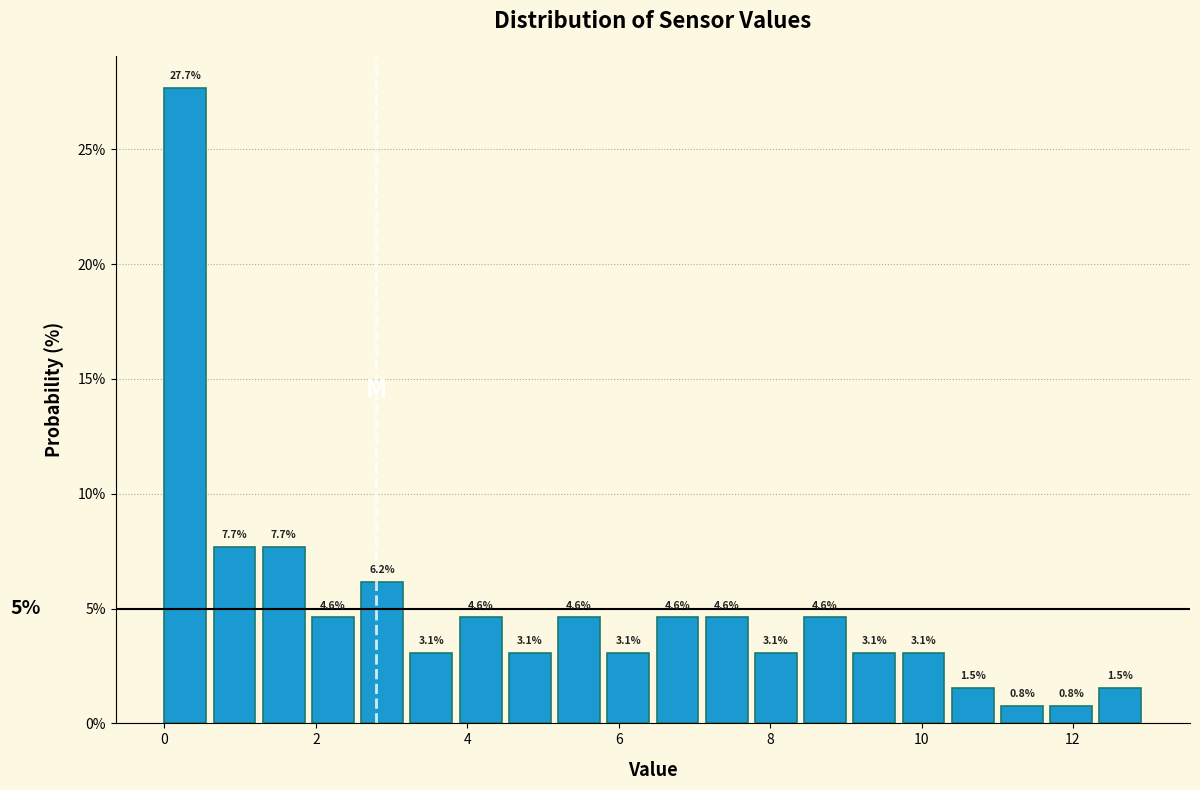

Read against the x-axis, roughly where is the centre of the tallest bar?

0.2